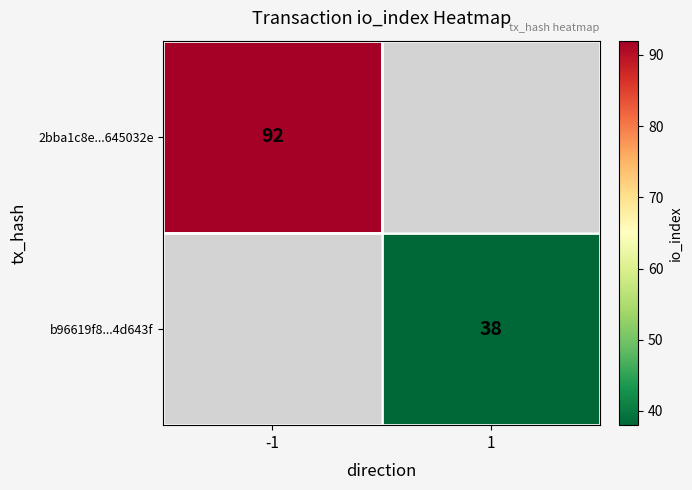

How many distinct data groups are displayed?

2